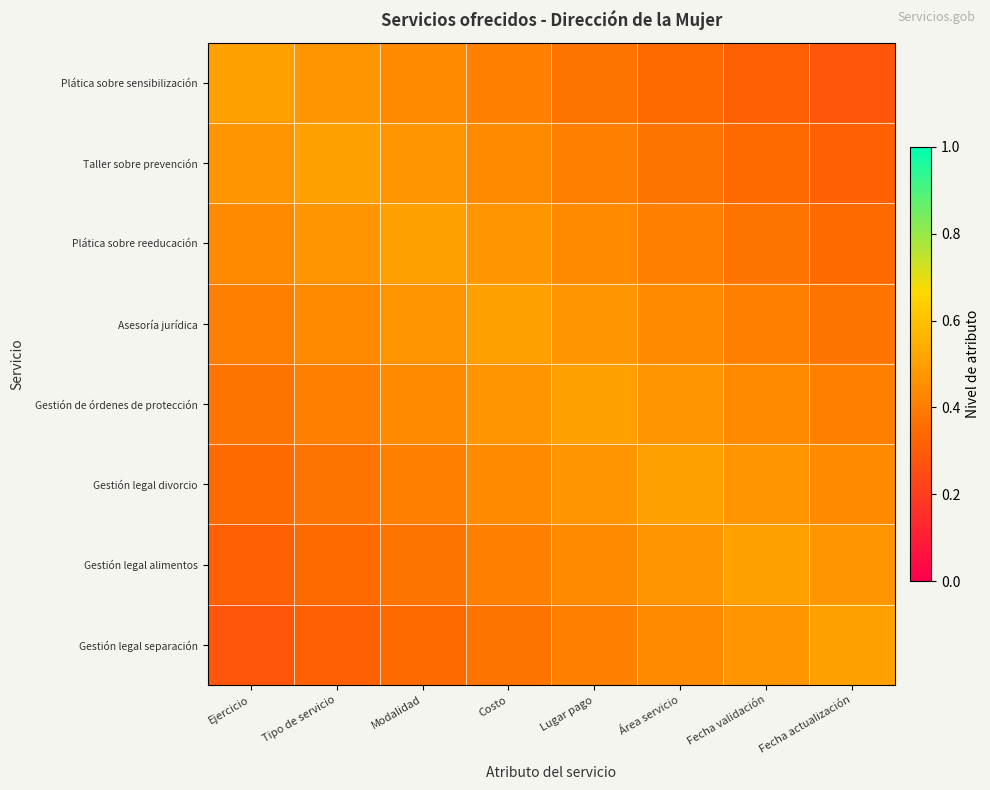

At Área servicio, list the series in order from smallest to largest.

Plática sobre sensibilización, Taller sobre prevención, Plática sobre reeducación, Asesoría jurídica, Gestión legal separación, Gestión de órdenes de protección, Gestión legal alimentos, Gestión legal divorcio